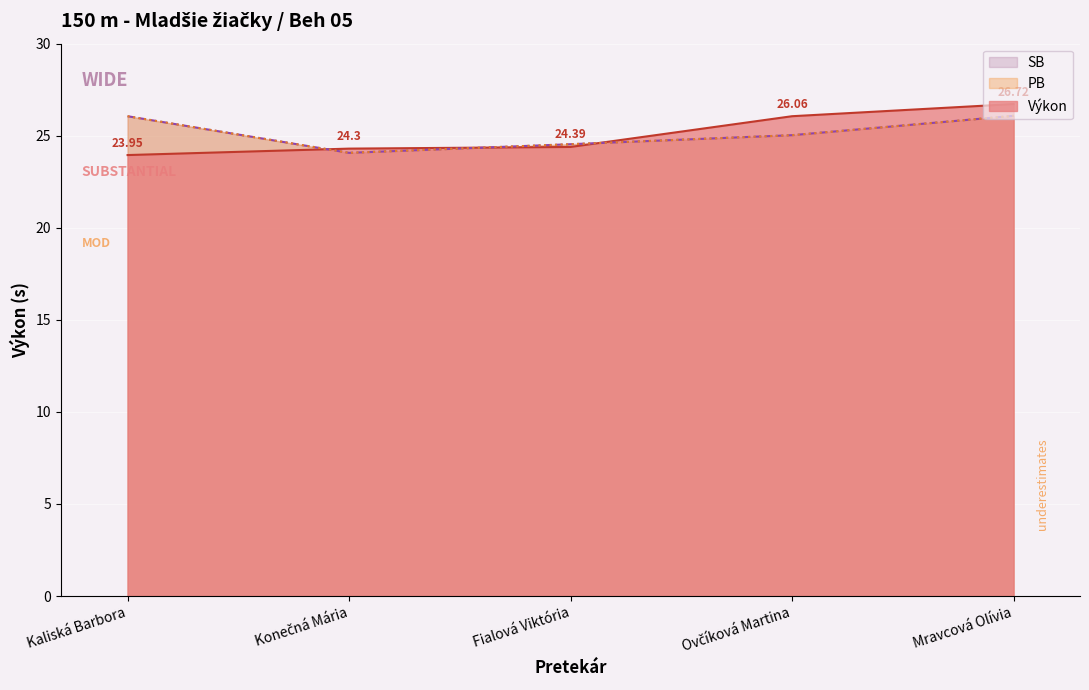

What are all the series names shown in the legend?

Výkon, PB, SB